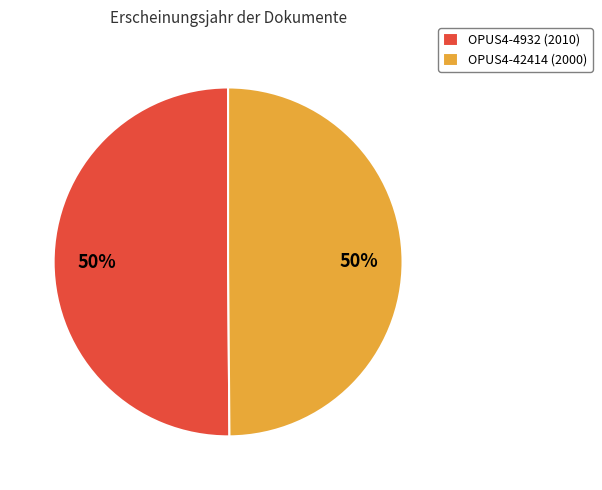

To the nearest percent, what portion does OPUS4-4932 (2010) represent?

50%